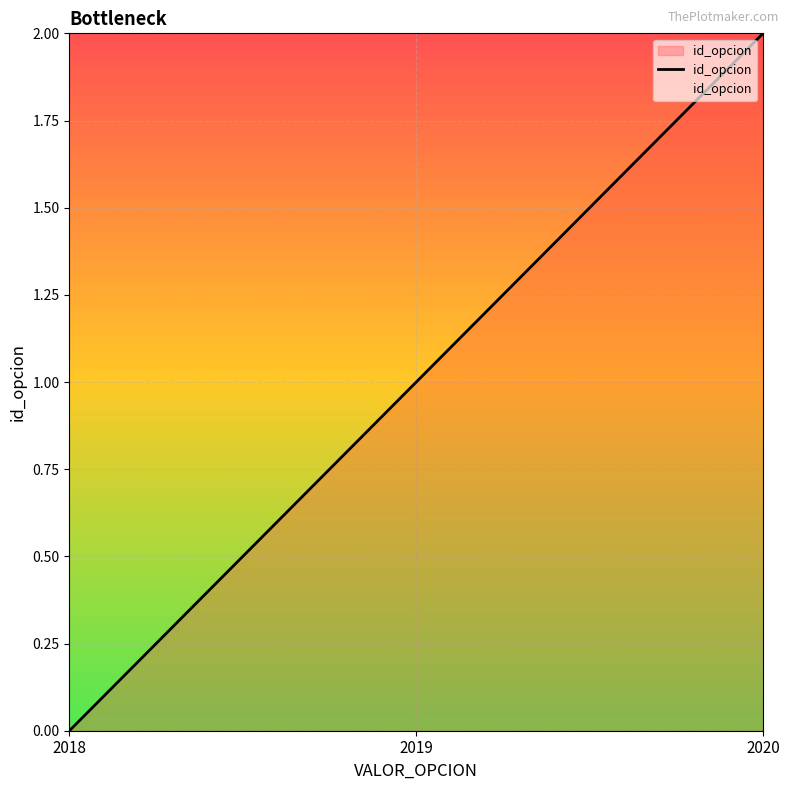

How many data points are above 1?

1